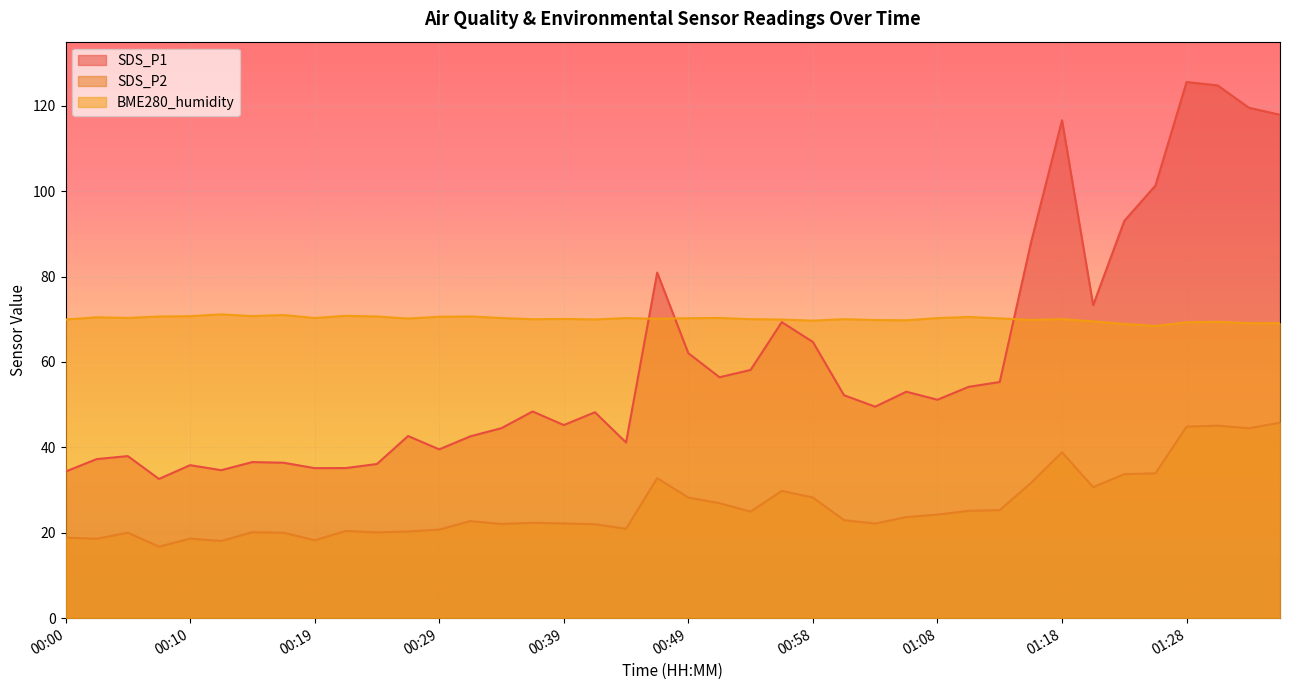

Where is SDS_P2 nearest to the value 31?

01:20